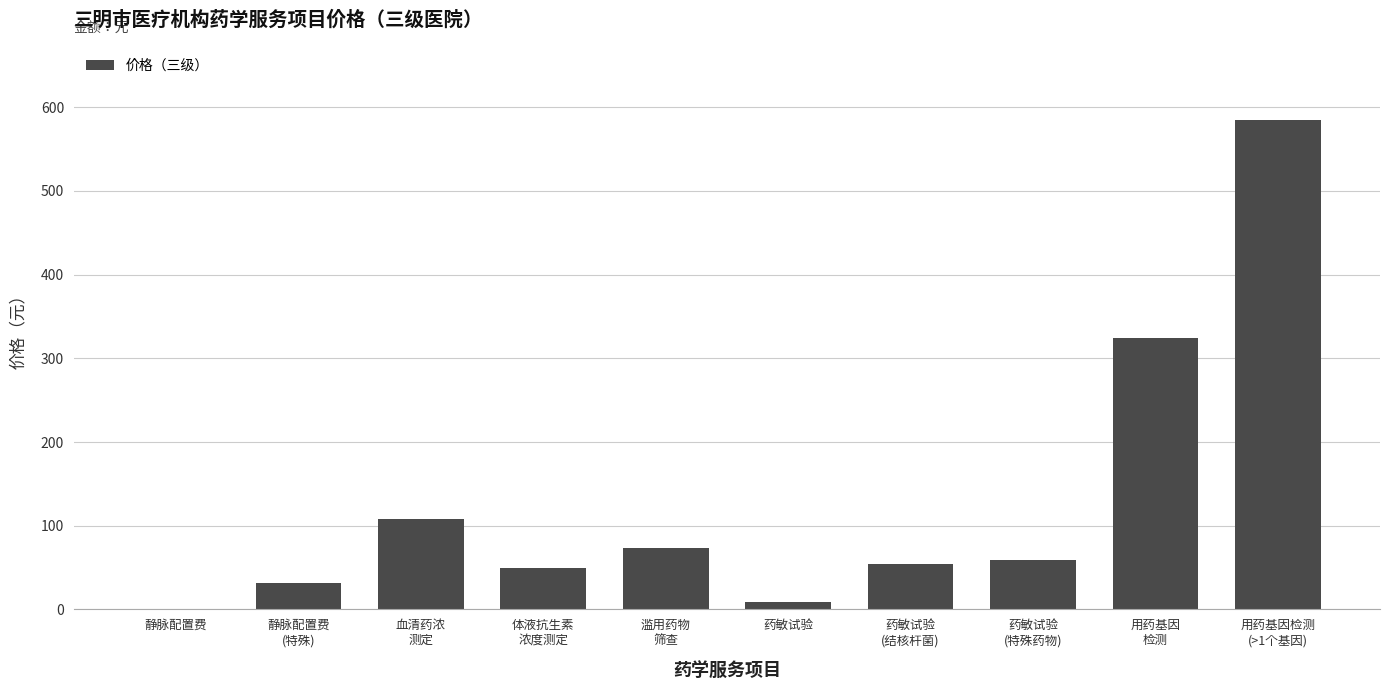

The value at 用药基因检测
(>1个基因) is 585. True or false?

True